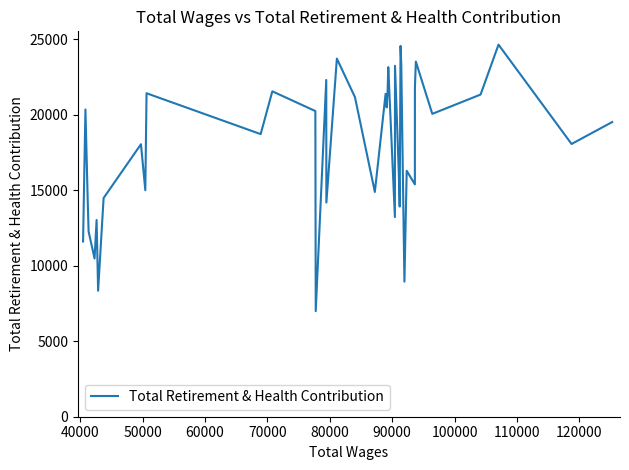

How many categories are shown in the chart?

40